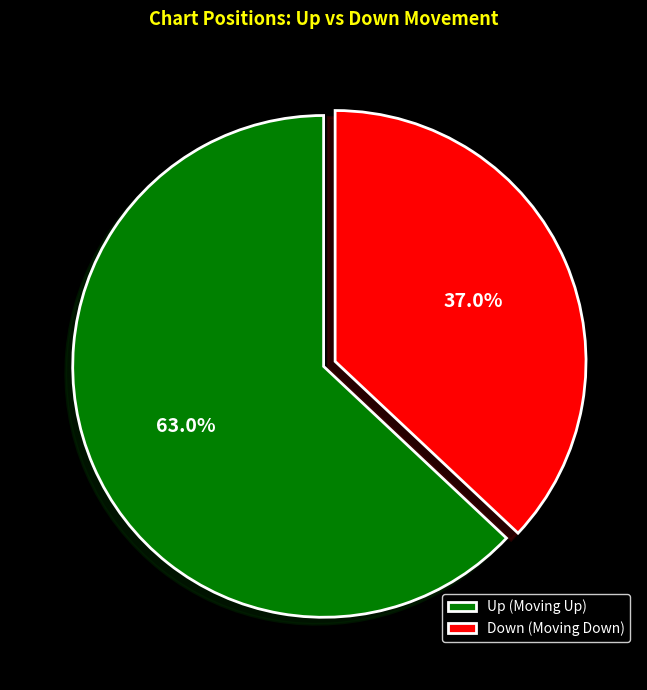

Between Down (Moving Down) and Up (Moving Up), which is larger?

Up (Moving Up)